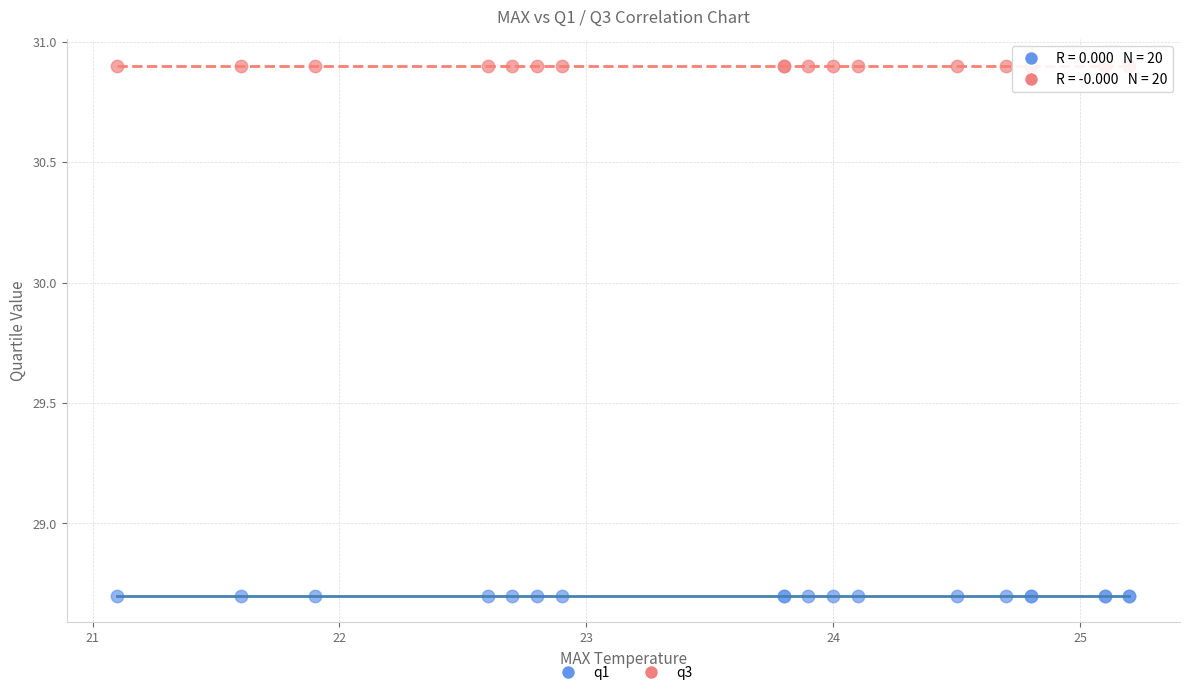

What are all the series names shown in the legend?

q1, q3